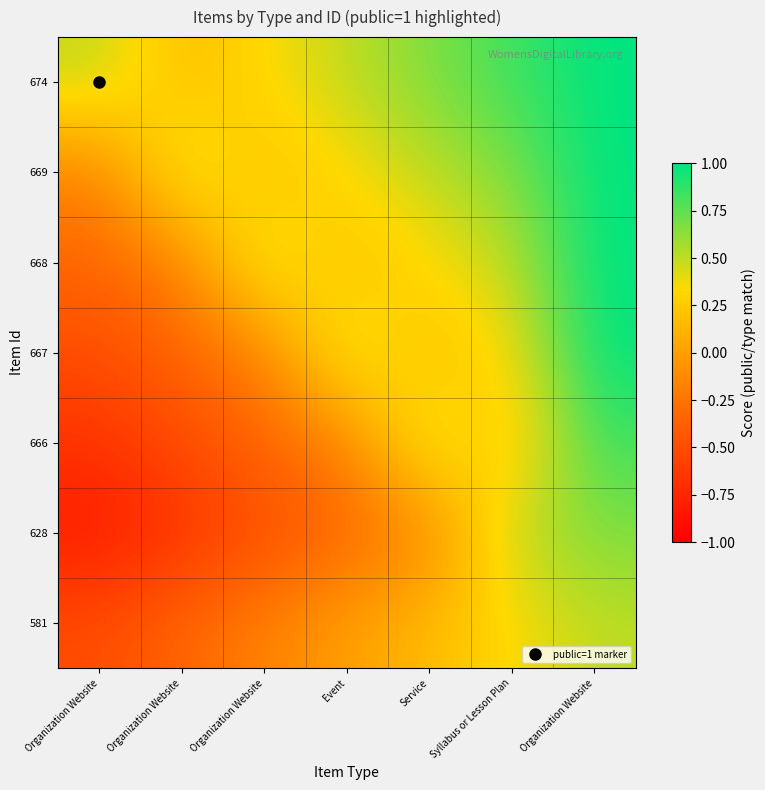

Which label corresponds to the smallest value in the chart?

Organization Website